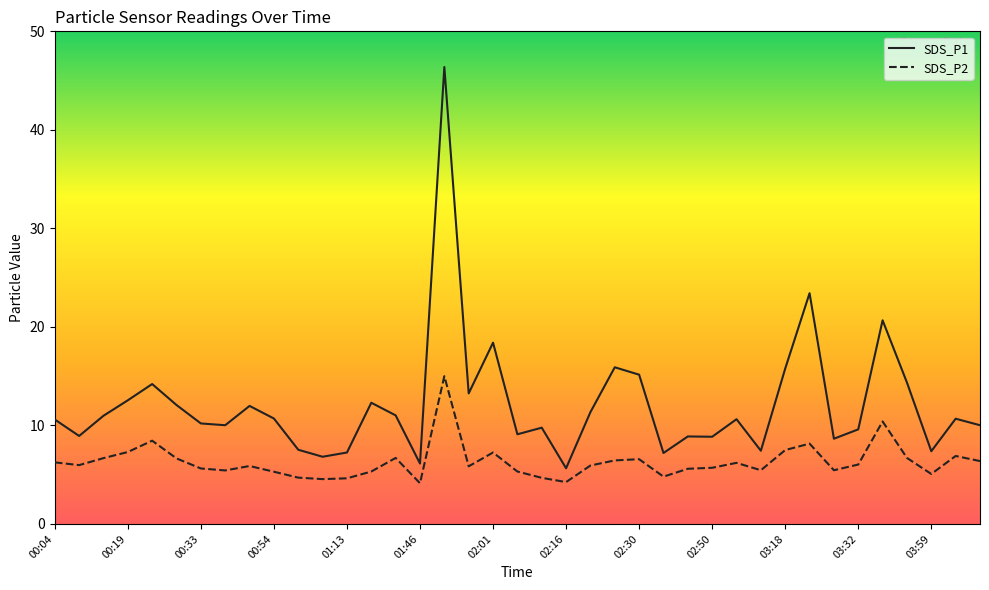

What is the difference between the maximum and minimum values in the SDS_P1 series?

40.7